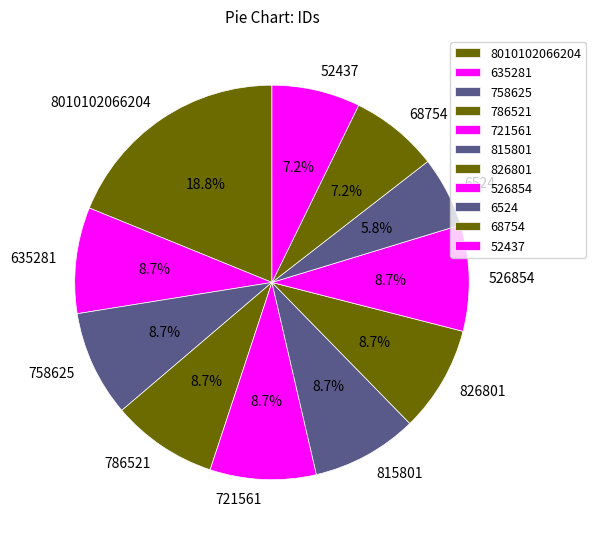

To the nearest percent, what portion does 826801 represent?

9%